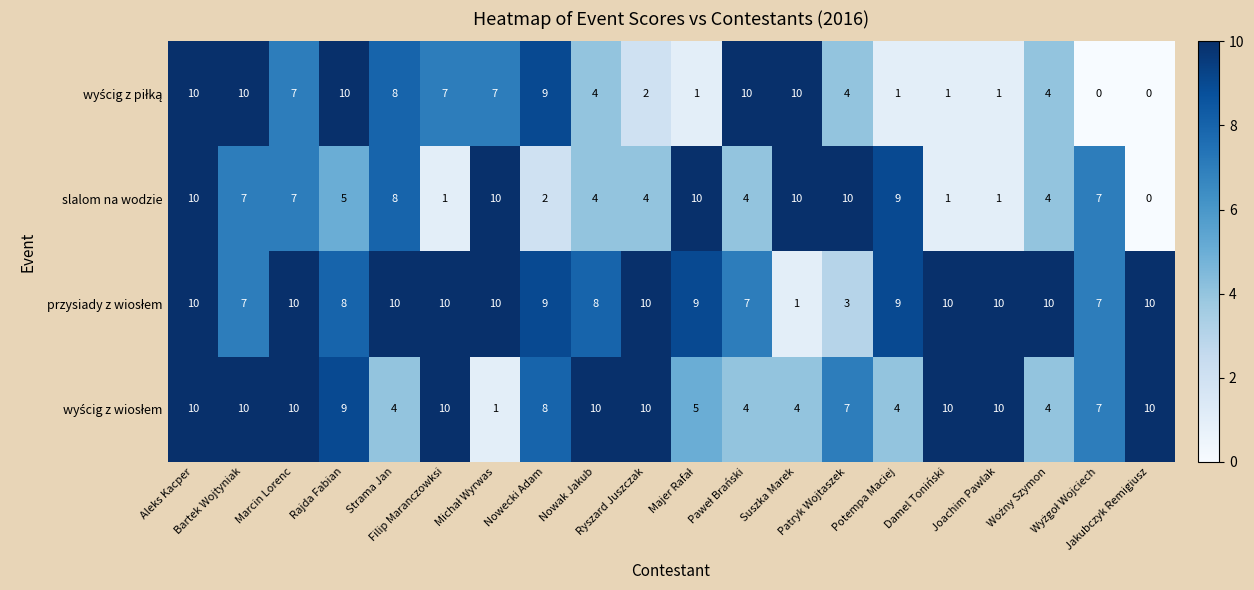

How many values in slalom na wodzie are above zero?

19